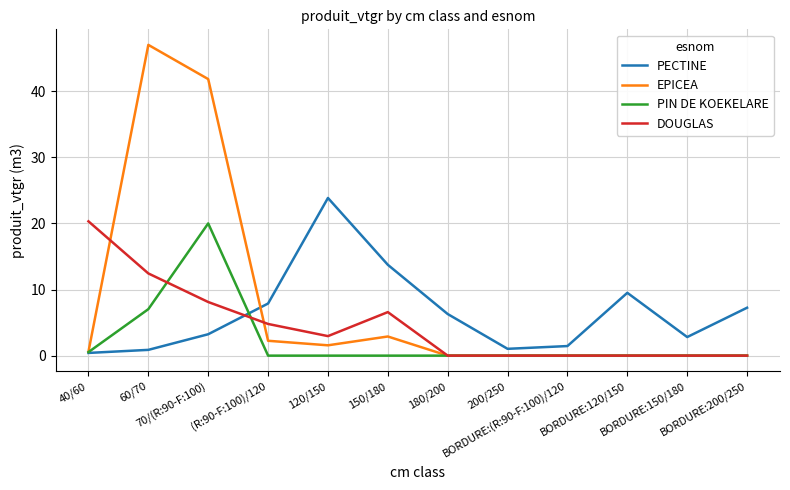

What position from the left is 120/150?

5